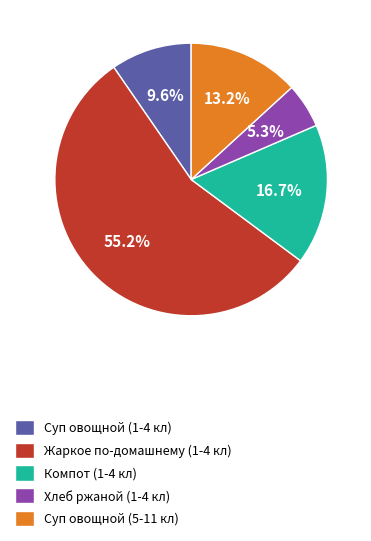

Which category accounts for the majority?

Жаркое по-домашнему (1-4 кл)